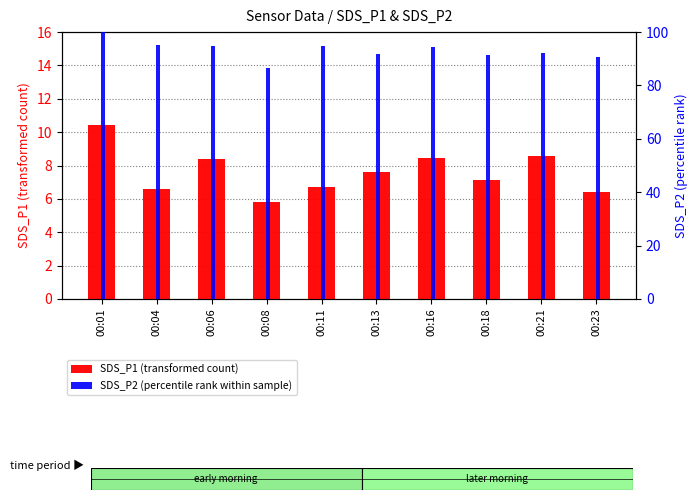

What is the difference between the SDS_P1 (transformed count) values at 00:18 and 00:21?

1.5